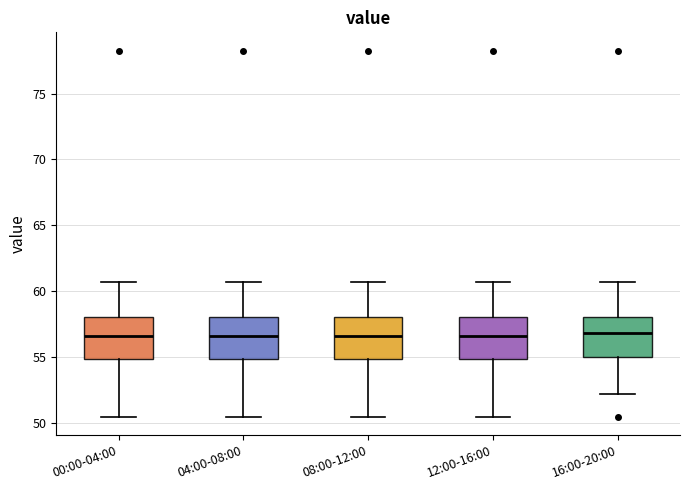

Reading left to right, transcribe this box plot: for each box, give where its median line is, the range the box spans, and where its two whiskers end, as read against the y-axis. The values are not printed on the chart, so give them approximately, as read against the axis.

00:00-04:00: median 56.5, box 55.0 to 58.0, whiskers 50.5 to 61.0
04:00-08:00: median 56.5, box 55.0 to 58.0, whiskers 50.5 to 61.0
08:00-12:00: median 56.5, box 55.0 to 58.0, whiskers 50.5 to 61.0
12:00-16:00: median 56.5, box 55.0 to 58.0, whiskers 50.5 to 61.0
16:00-20:00: median 57.0, box 55.0 to 58.0, whiskers 52.5 to 61.0